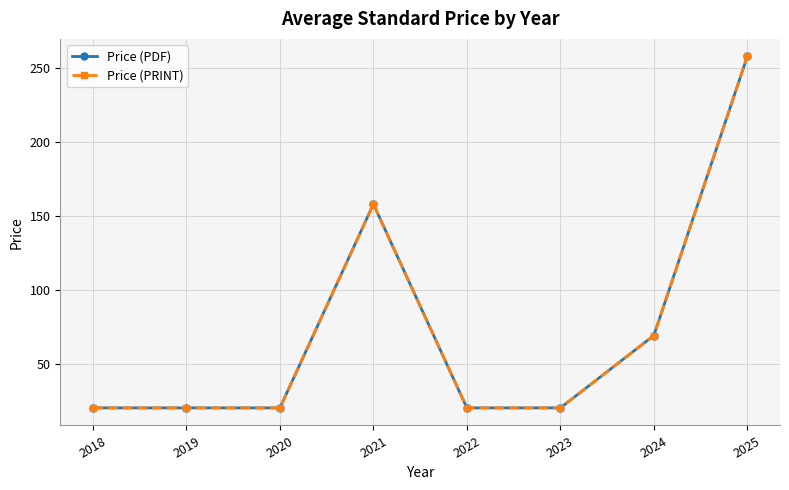

Is this an area chart (filled region under the line)?

No